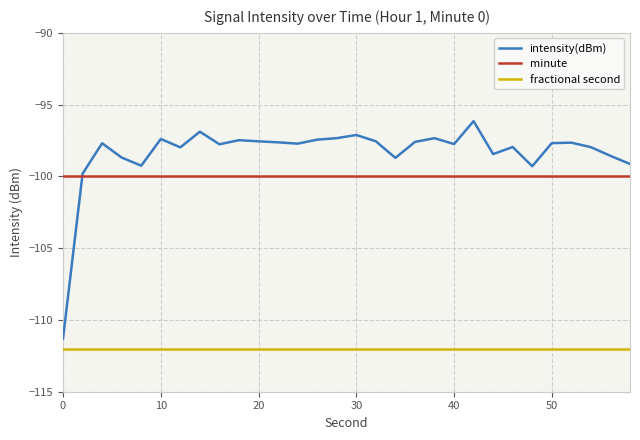

List the series in order of their peak value, highest first.

intensity(dBm), minute, fractional second